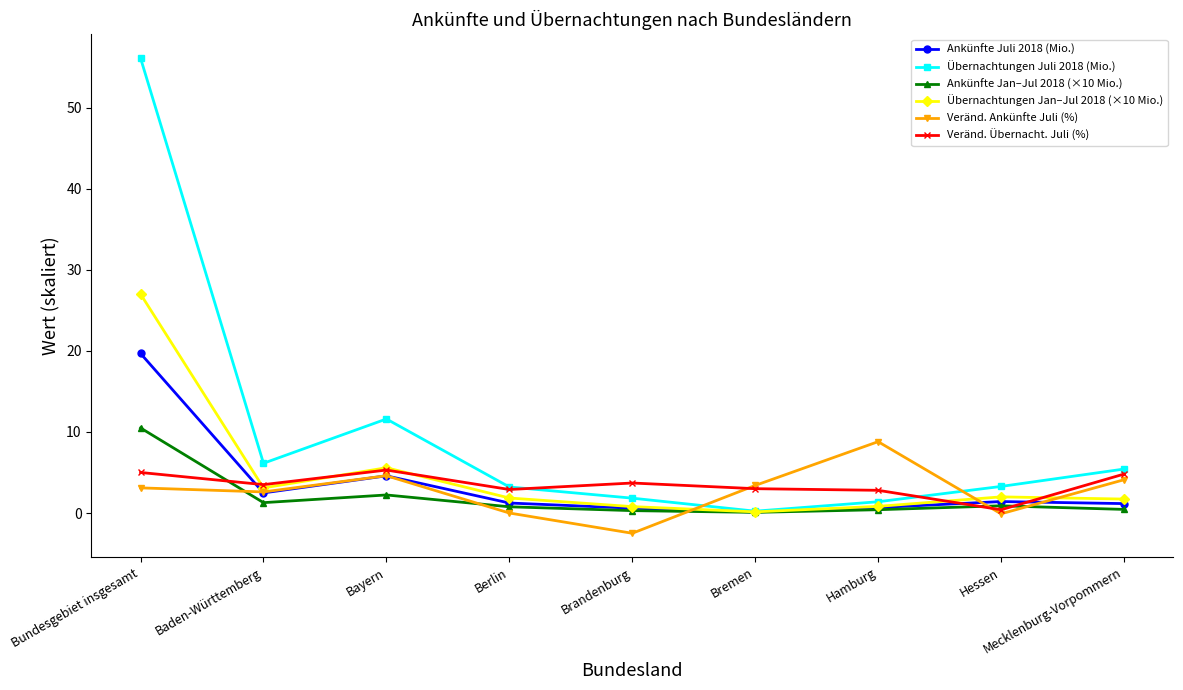

Where is the first local maximum for Ankünfte Juli 2018 (Mio.)?

Bayern